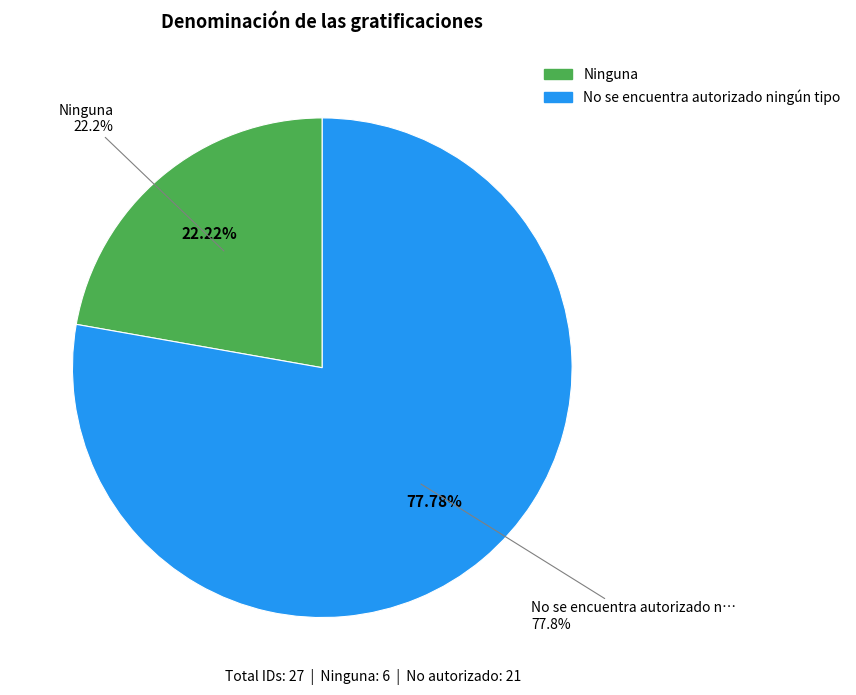

Does any single category account for the majority?

Yes